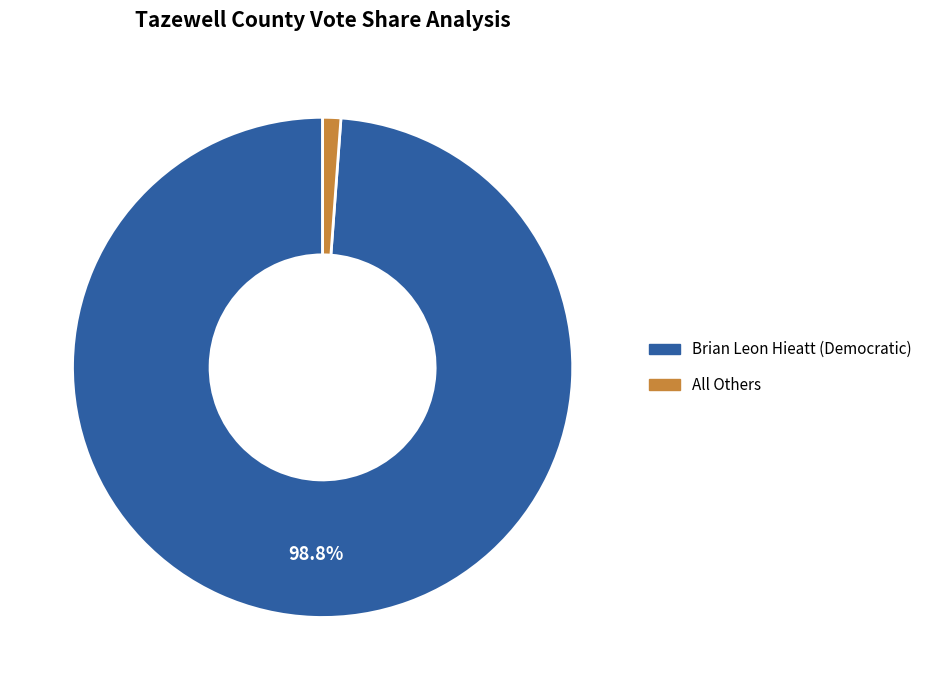

How many slices are in this pie chart?

2